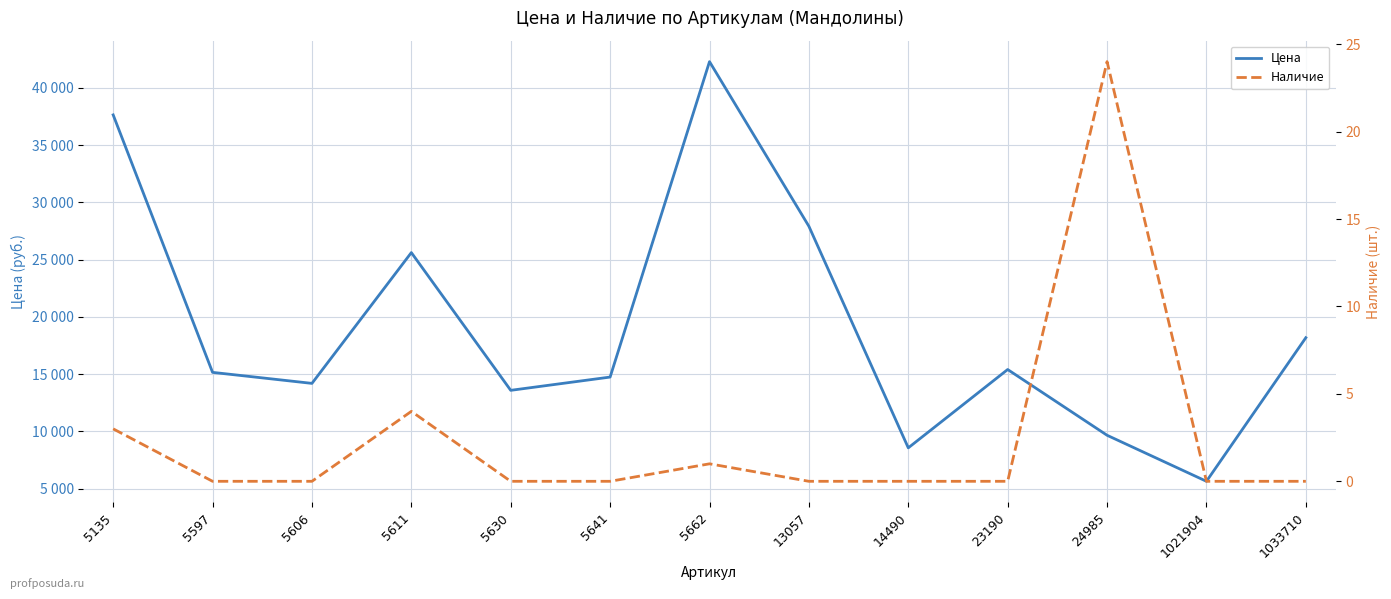

Which series has the largest range (max minus min)?

Цена